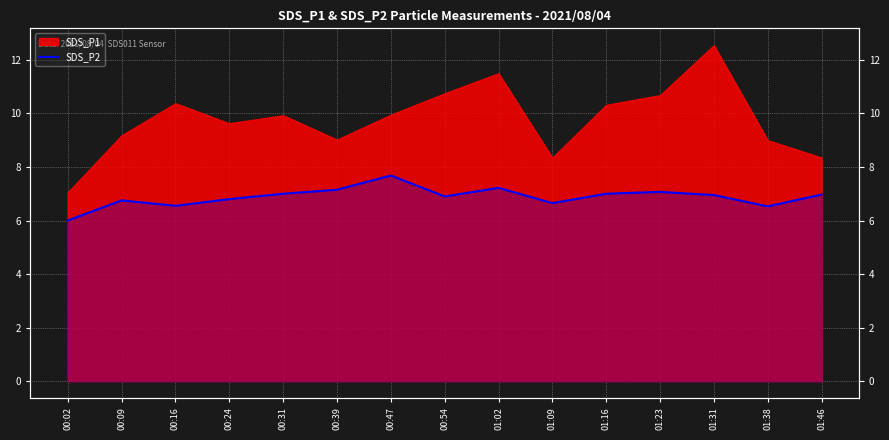

Where is the first local minimum?

00:16